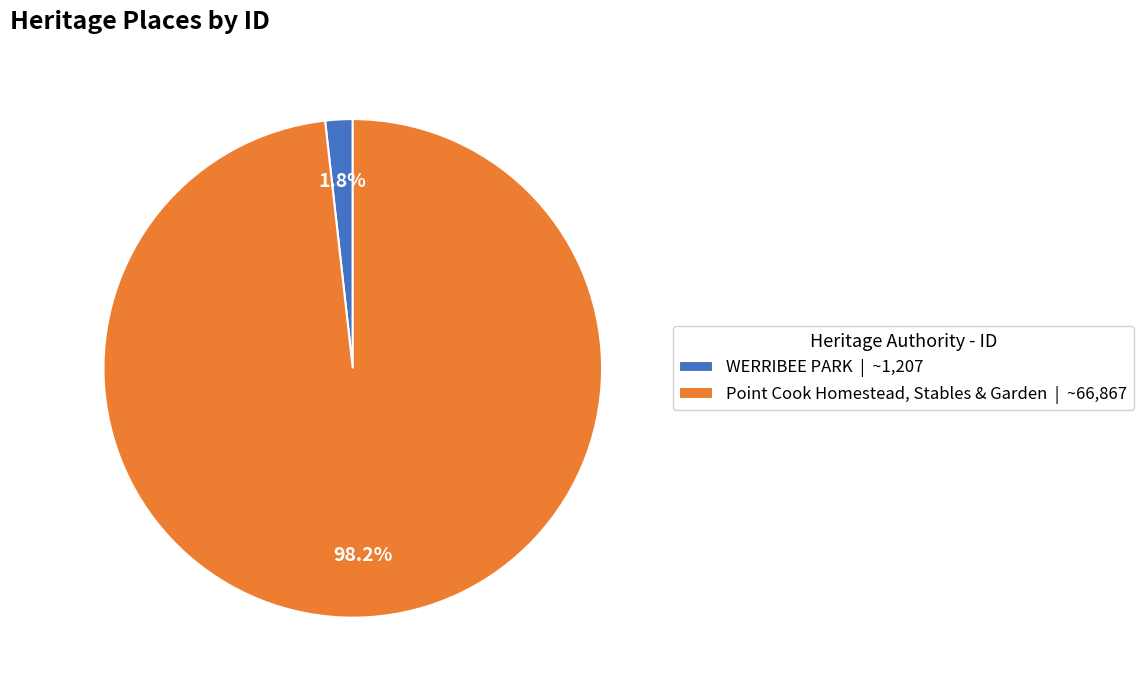

Which has a higher value, WERRIBEE PARK or Point Cook Homestead, Stables & Garden?

Point Cook Homestead, Stables & Garden